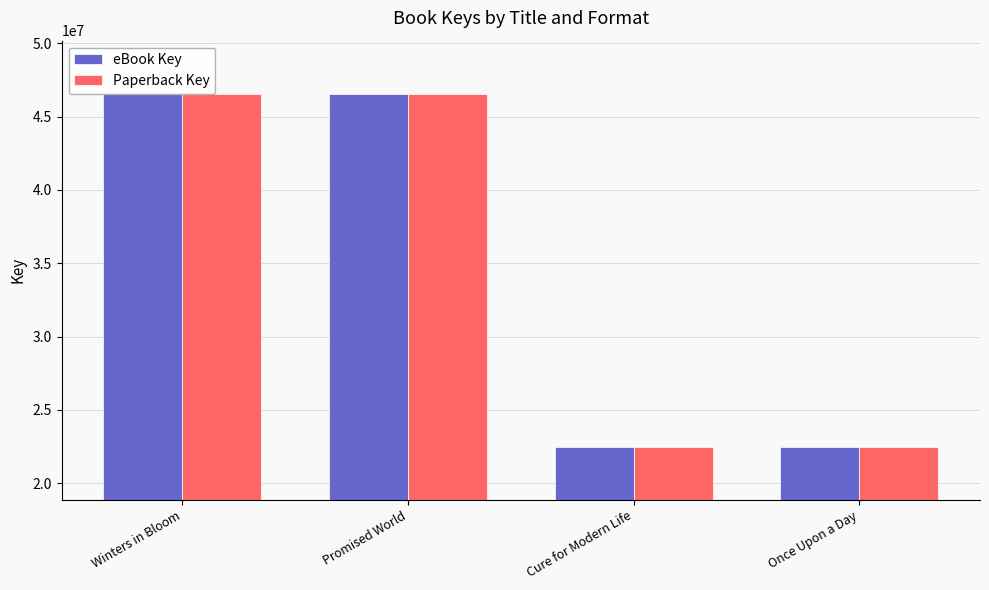

What is the label of the 3rd bar from the left?

Cure for Modern Life